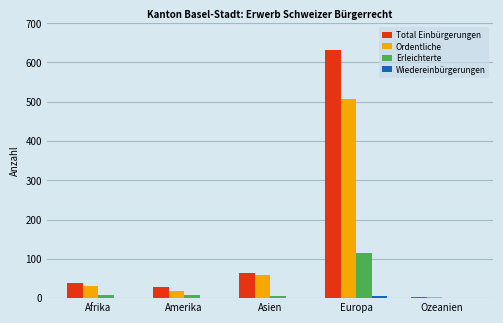

What is the sum of all Ordentliche values?

617